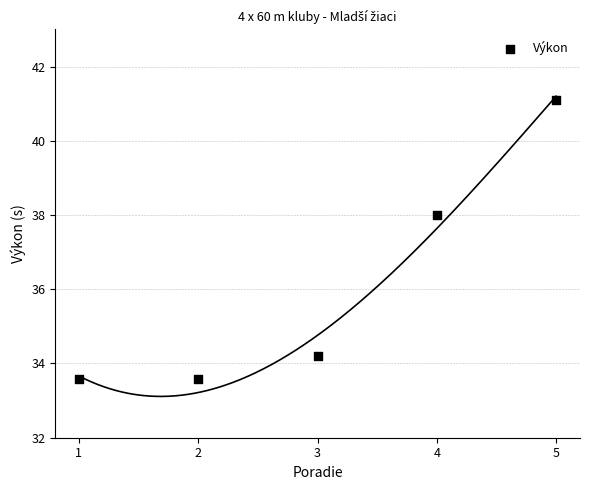

What is the range of X values (max minus min)?

4.0